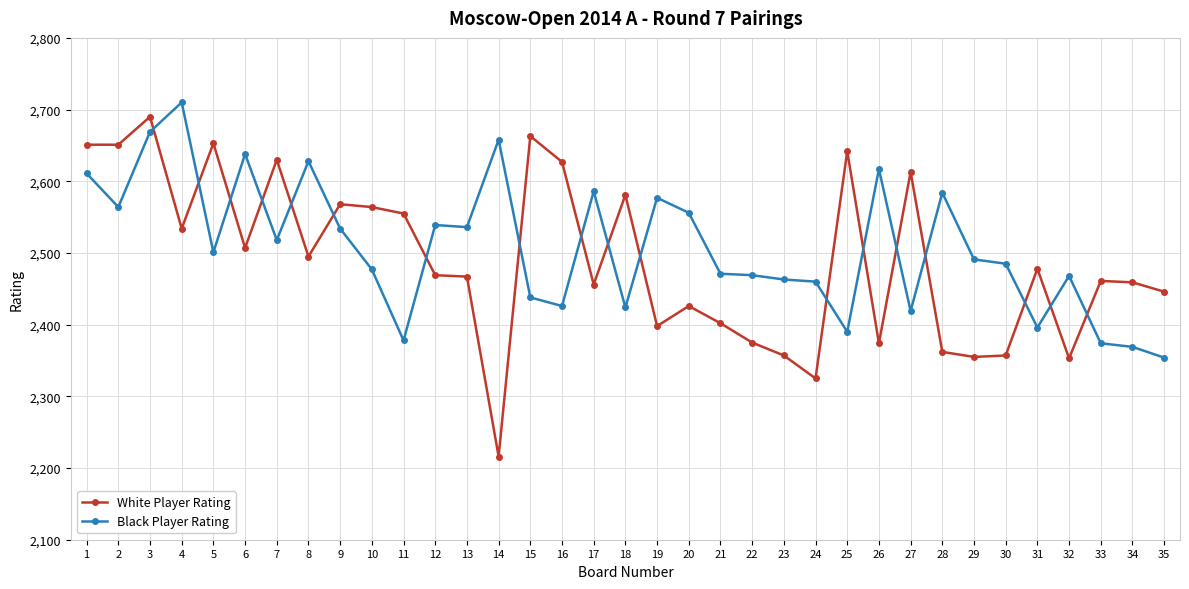

What is the minimum value for Black Player Rating?

2354